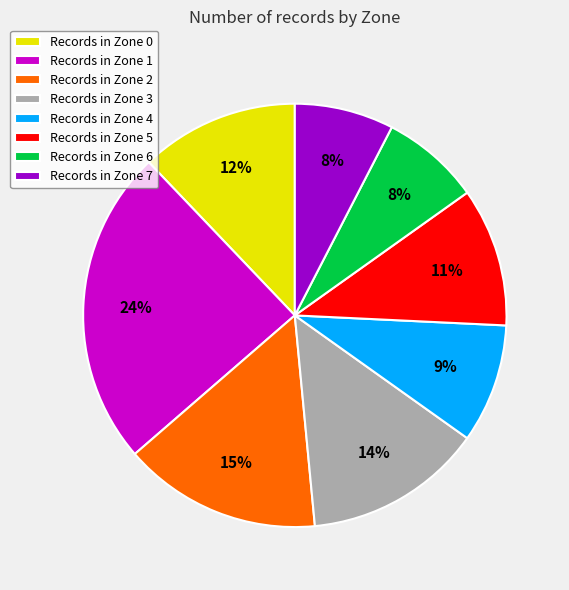

Which has a higher value, Records in Zone 0 or Records in Zone 2?

Records in Zone 2